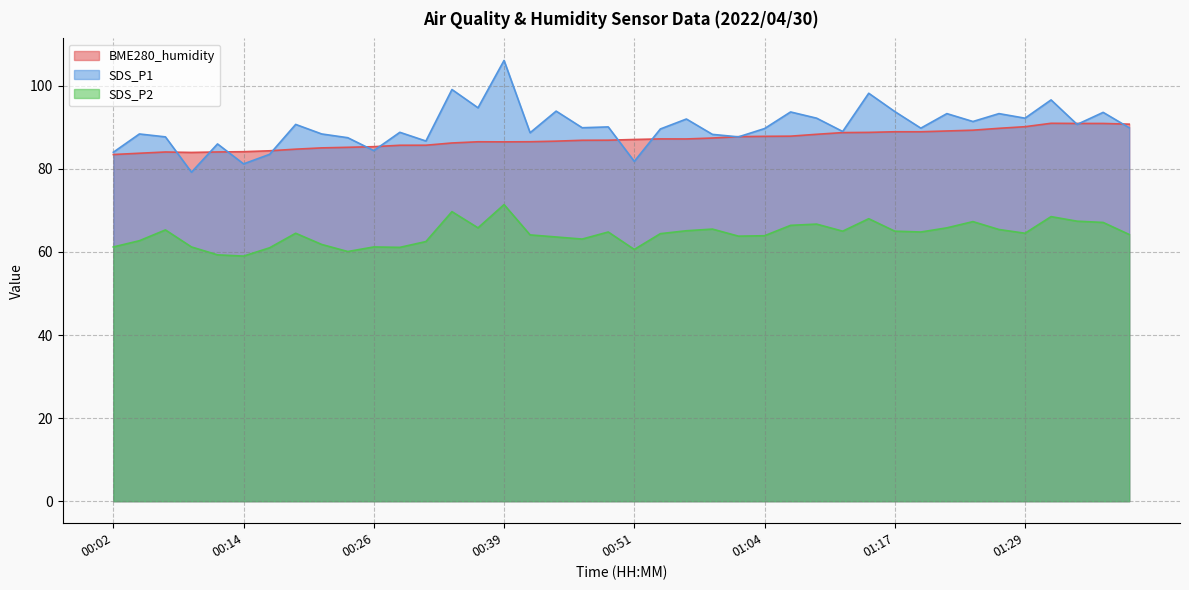

Where does the BME280_humidity series first go above 87?

00:51